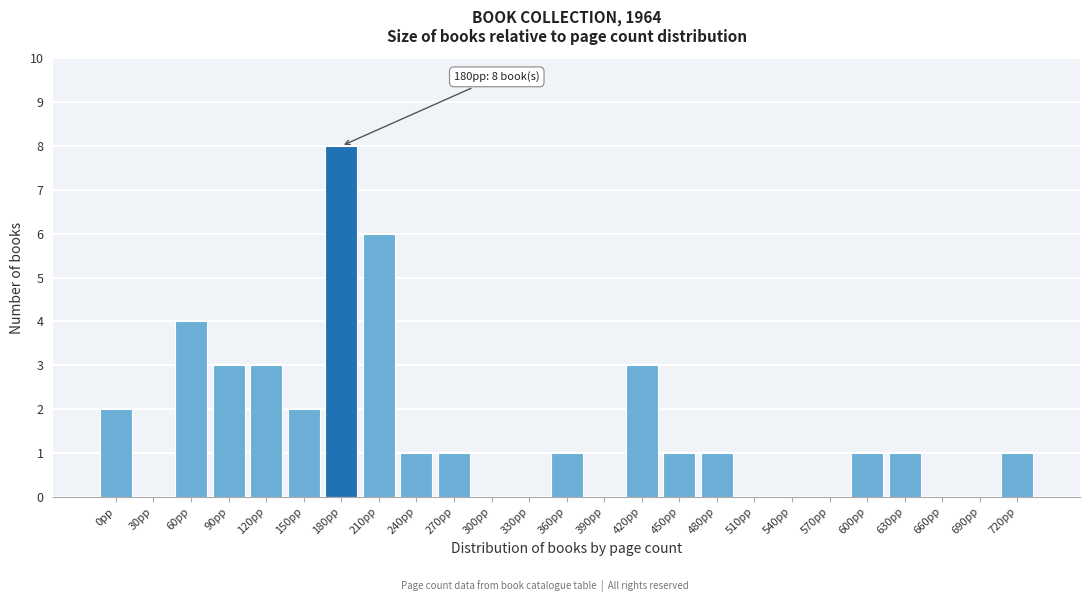

Reading left to right, transcribe all the data shown in this chart.

0pp=2	30pp=0	60pp=4	90pp=3	120pp=3	150pp=2	180pp=8	210pp=6	240pp=1	270pp=1	300pp=0	330pp=0	360pp=1	390pp=0	420pp=3	450pp=1	480pp=1	510pp=0	540pp=0	570pp=0	600pp=1	630pp=1	660pp=0	690pp=0	720pp=1